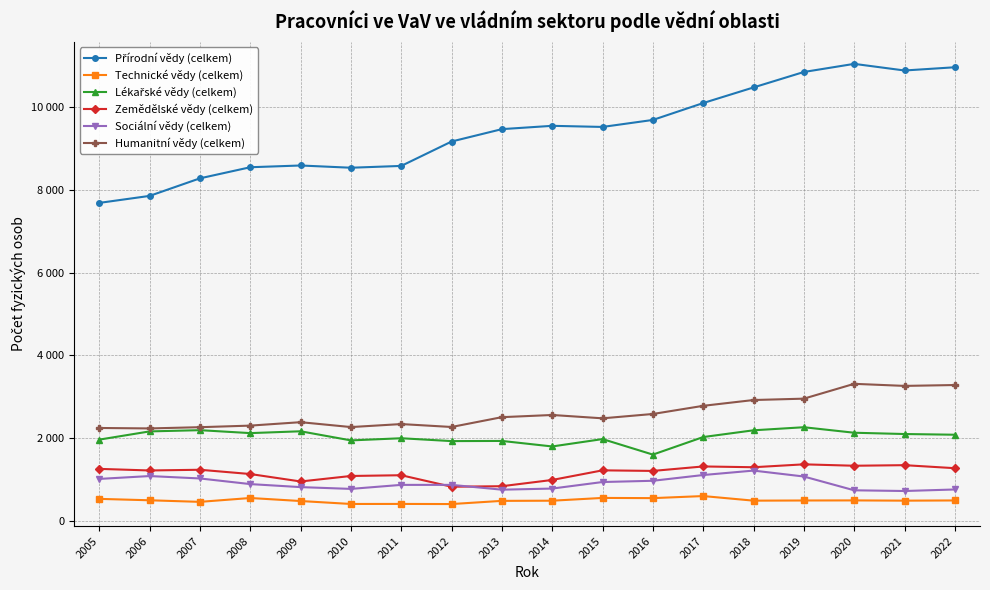

List the labels in order of Sociální vědy (celkem) value, largest first.

2018, 2017, 2006, 2019, 2007, 2005, 2016, 2015, 2008, 2011, 2012, 2009, 2014, 2010, 2022, 2013, 2020, 2021